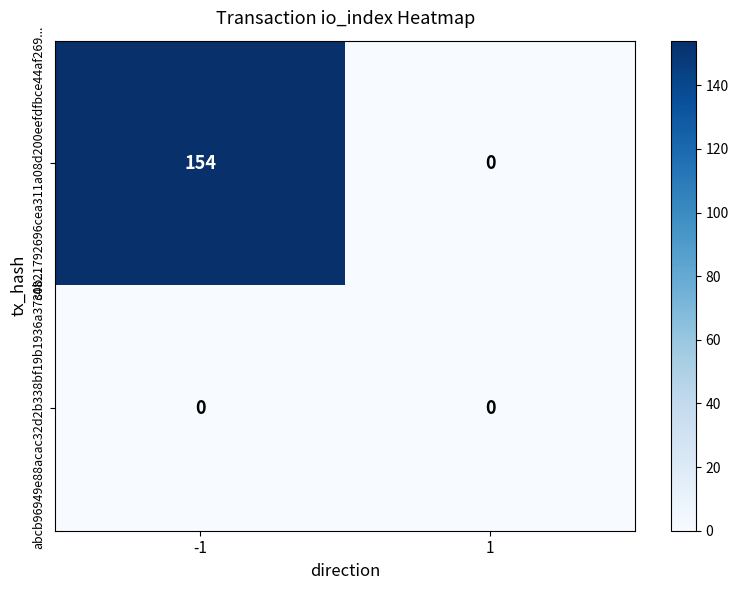

Between -1 and 1, which series saw the biggest shift?

34821792696cea311a08d200eefdfbce44af269...